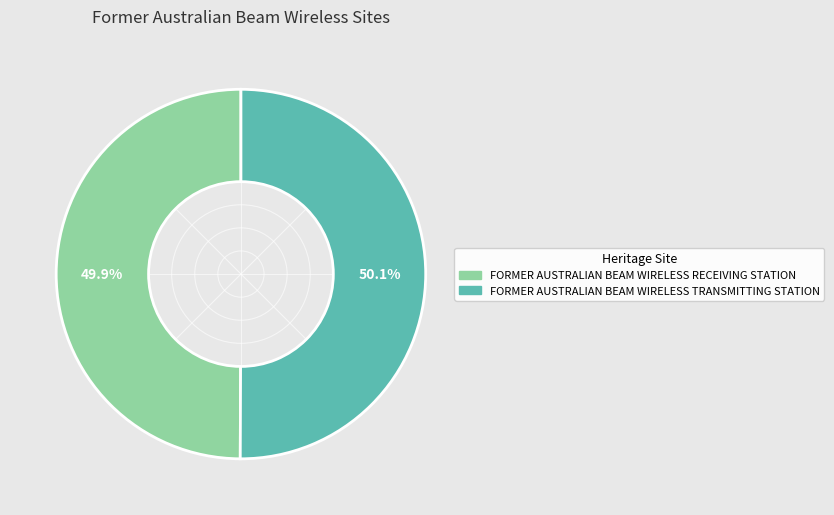

How much of the chart is everything except FORMER AUSTRALIAN BEAM WIRELESS RECEIVING STATION?

50.1%